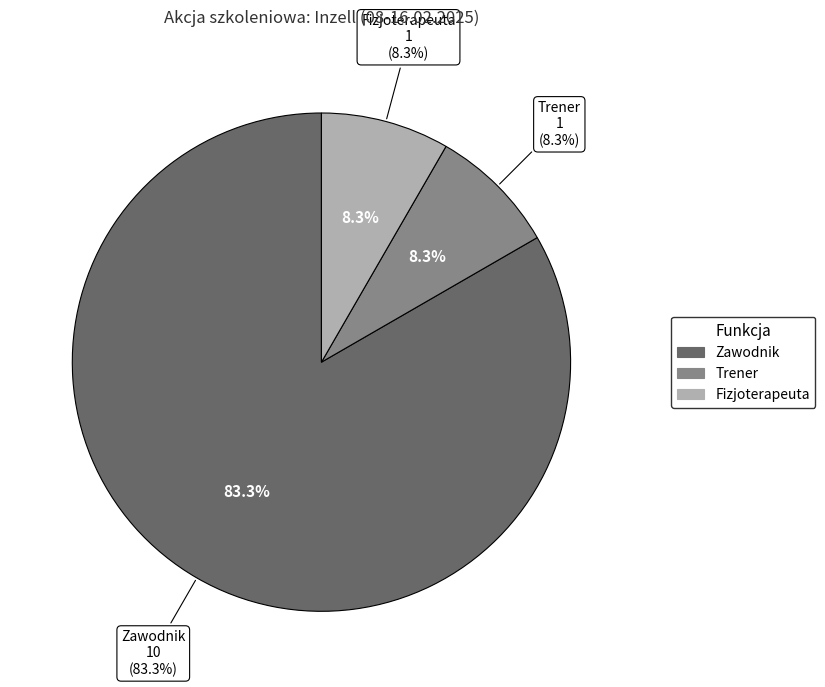

What percentage is NOT represented by Fizjoterapeuta?

91.7%